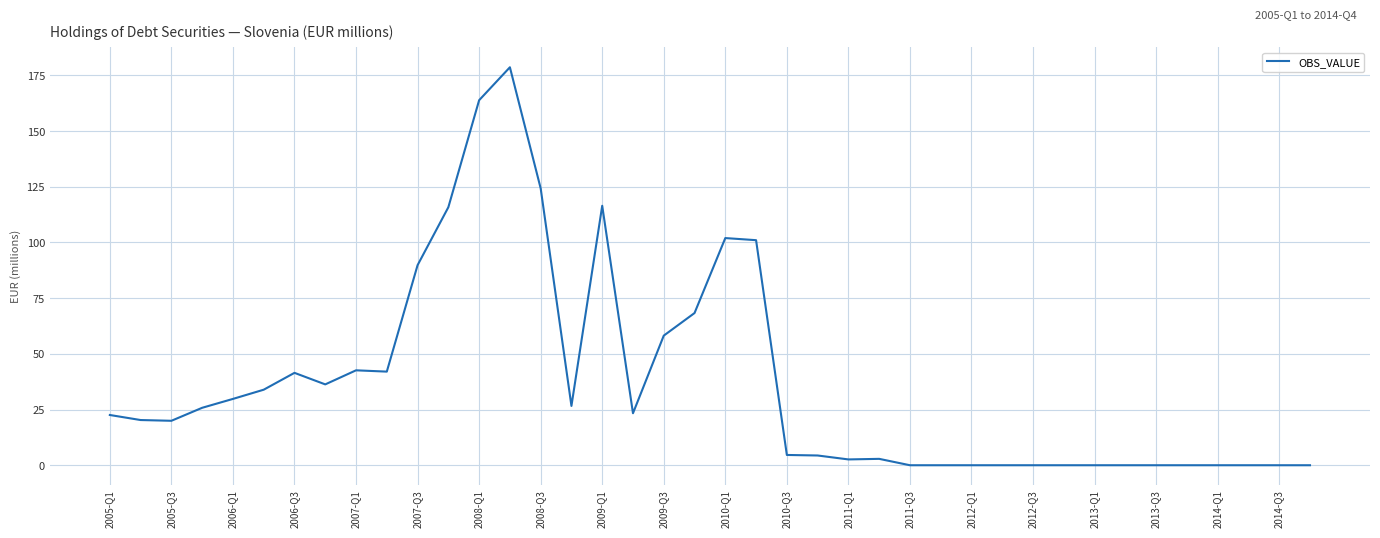

What is the difference between the second highest and minimum values?

163.8